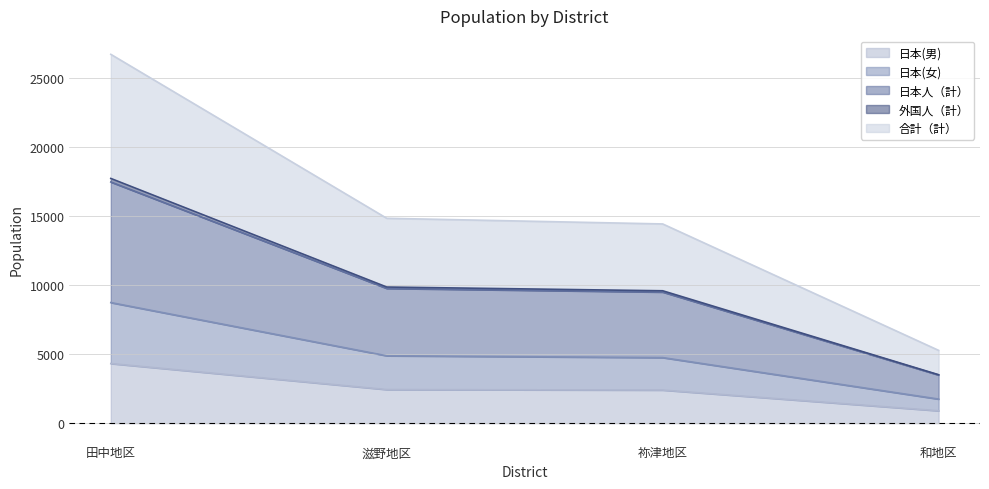

What is the minimum value for 日本(男)?

897